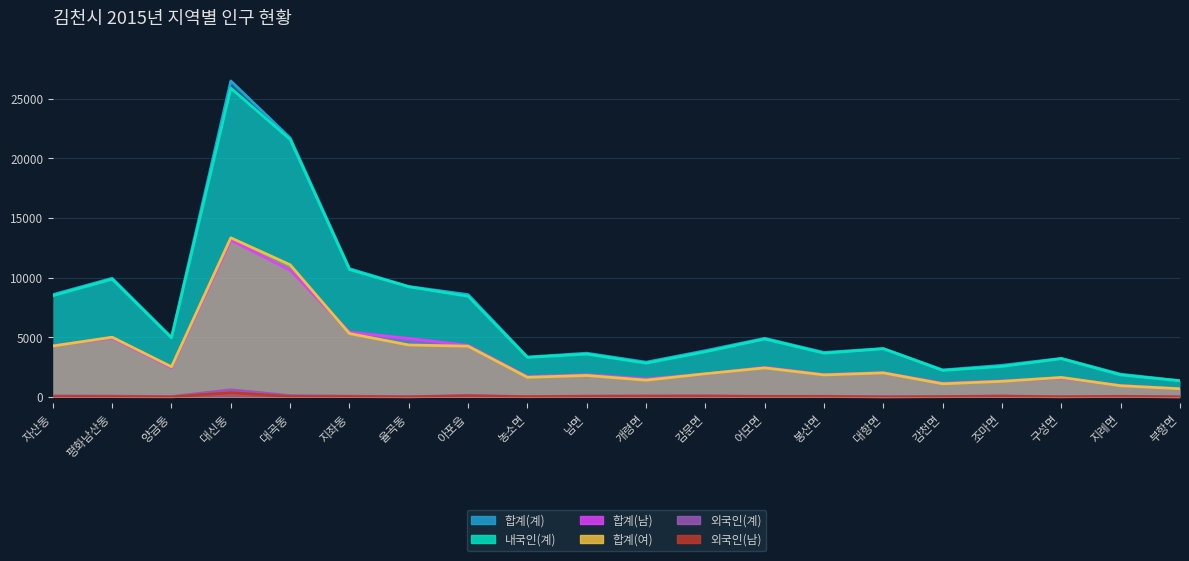

The value of 합계(여) at 대곡동 is 3729. True or false?

False